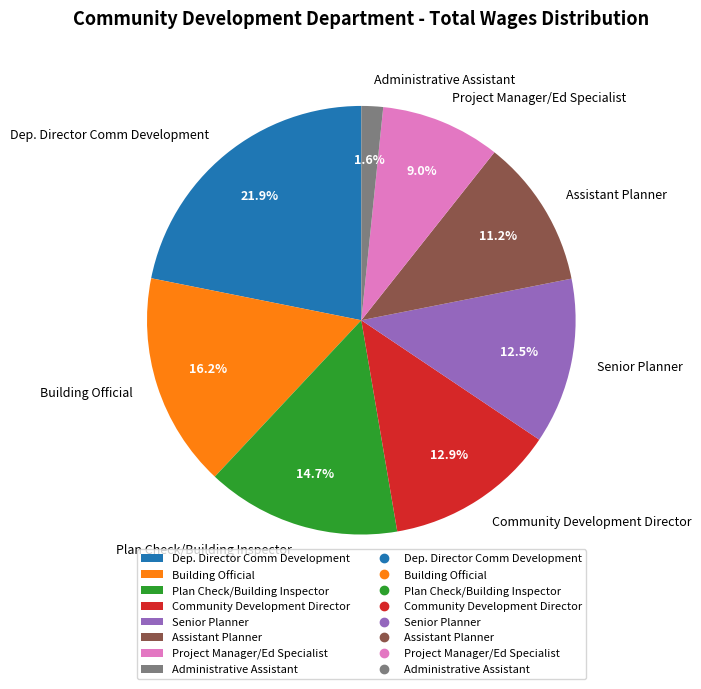

To the nearest percent, what portion does Administrative Assistant represent?

2%